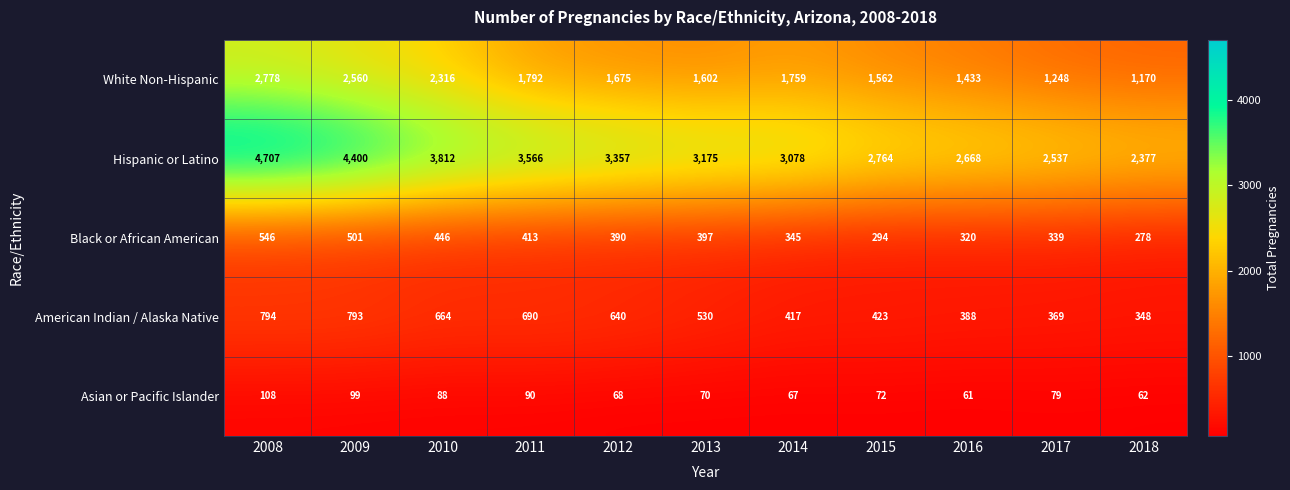

Is it true that White Non-Hispanic equals 3163 at 2010?

False